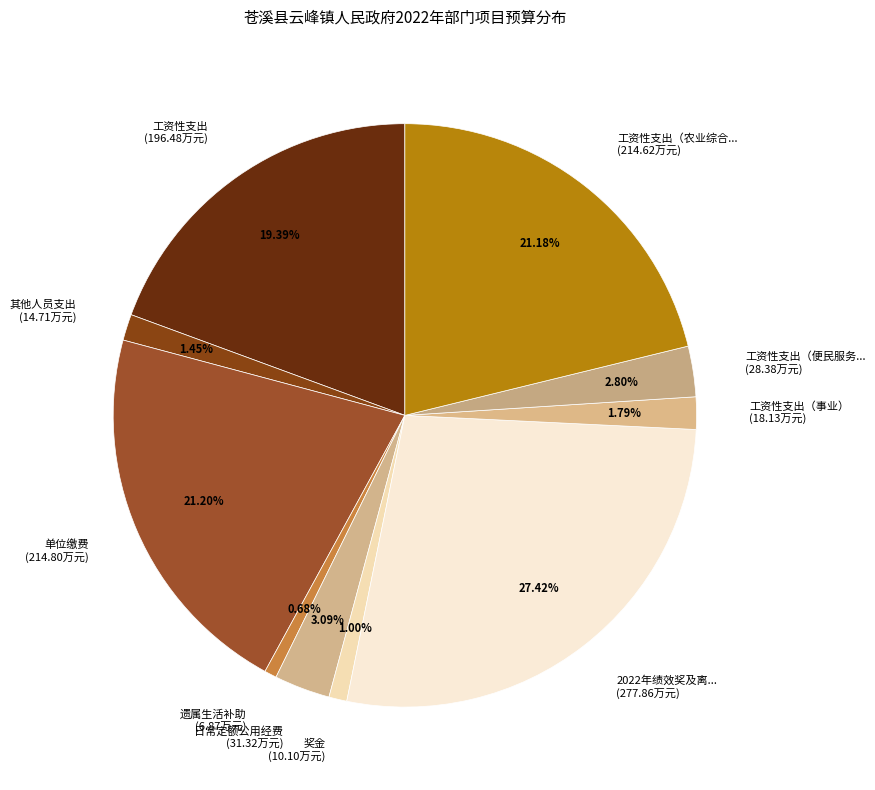

Is the sum of 工资性支出（事业） (18.13万元) and 工资性支出（农业综合... (214.62万元) greater than half?

No